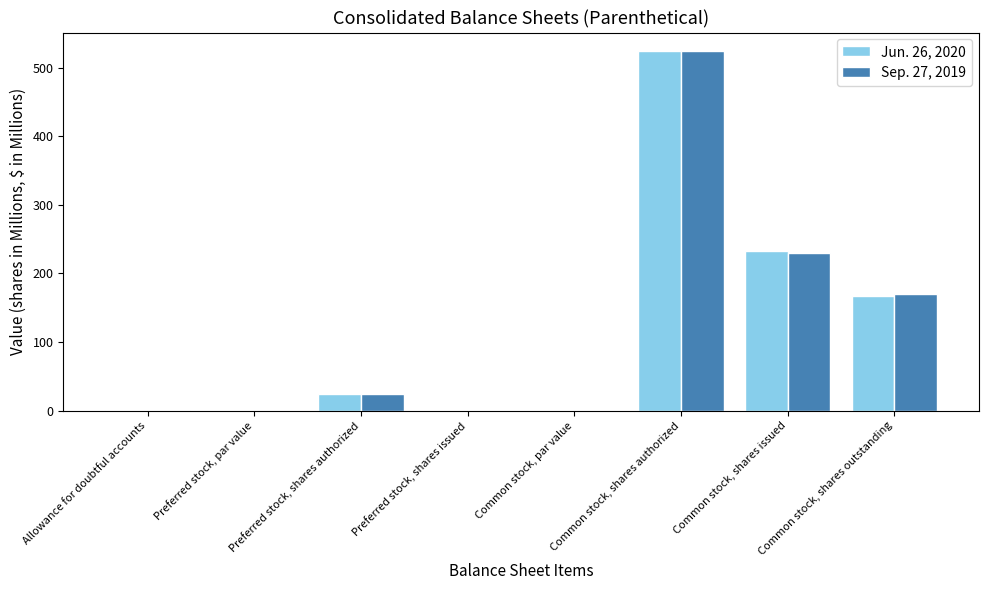

Which category has the highest value across all series?

Common stock, shares authorized